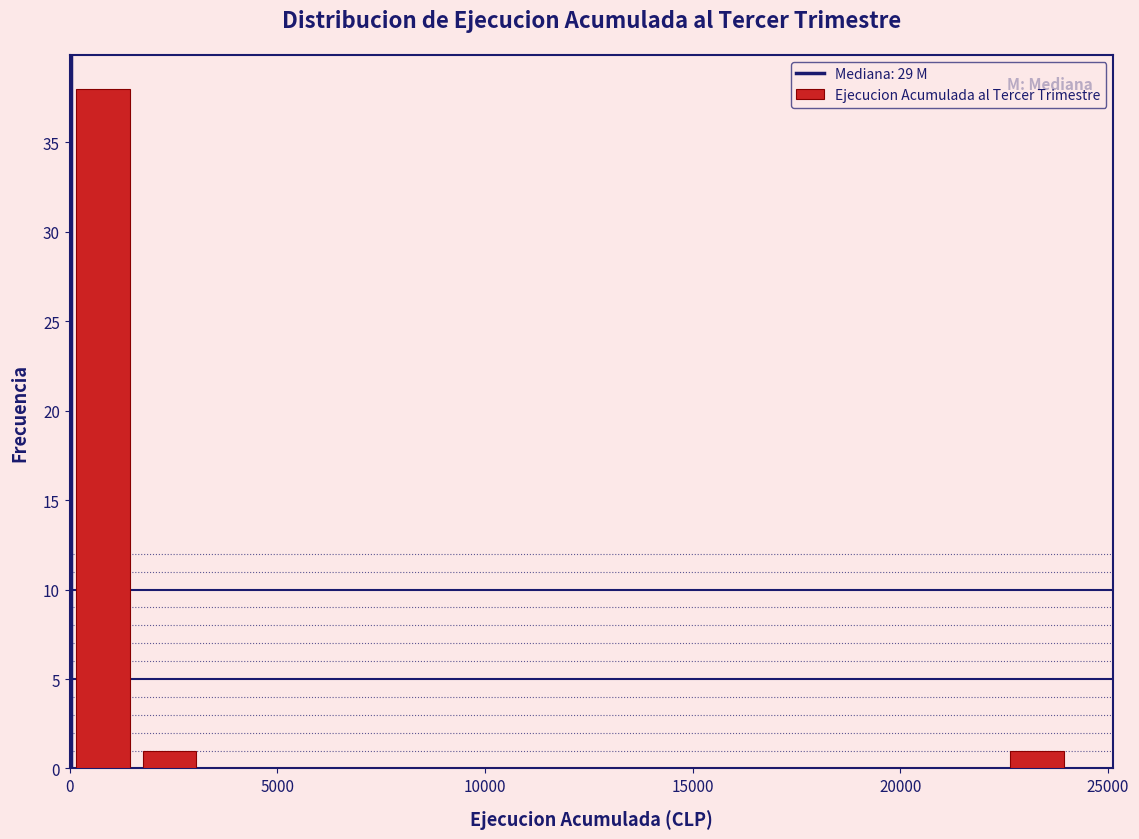

Read against the x-axis, roughly where is the centre of the tallest bar?

1000